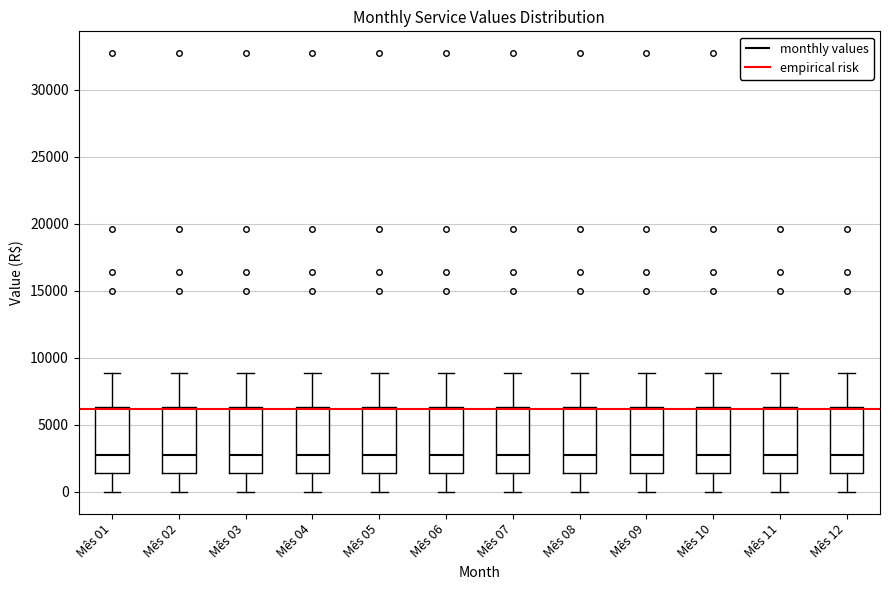

Where does the upper whisker of the box for Mês 04 end on the y-axis? The values are not printed on the chart, so give them approximately, as read against the axis.

9000